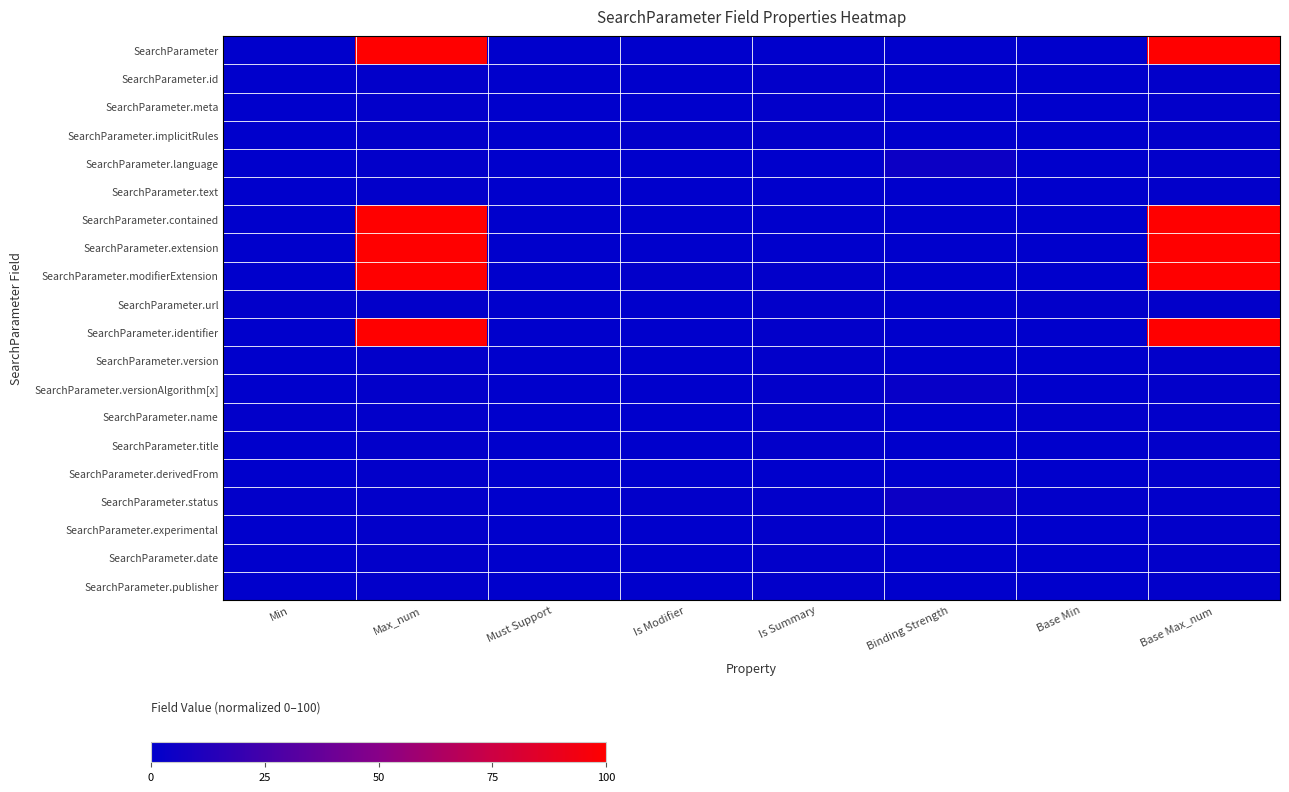

Reading right to left, list all the values displayed in this chart.

SearchParameter: Base Max_num=100.0	Base Min=0.0	Binding Strength=0.0	Is Summary=0.0	Is Modifier=0.0	Must Support=0.0	Max_num=100.0	Min=0.0
SearchParameter.id: Base Max_num=1.0	Base Min=0.0	Binding Strength=0.0	Is Summary=1.0	Is Modifier=0.0	Must Support=0.0	Max_num=1.0	Min=0.0
SearchParameter.meta: Base Max_num=1.0	Base Min=0.0	Binding Strength=0.0	Is Summary=1.0	Is Modifier=0.0	Must Support=0.0	Max_num=1.0	Min=0.0
SearchParameter.implicitRules: Base Max_num=1.0	Base Min=0.0	Binding Strength=0.0	Is Summary=1.0	Is Modifier=1.0	Must Support=0.0	Max_num=1.0	Min=0.0
SearchParameter.language: Base Max_num=1.0	Base Min=0.0	Binding Strength=5.1	Is Summary=0.0	Is Modifier=0.0	Must Support=0.0	Max_num=1.0	Min=0.0
SearchParameter.text: Base Max_num=1.0	Base Min=0.0	Binding Strength=0.0	Is Summary=0.0	Is Modifier=0.0	Must Support=0.0	Max_num=1.0	Min=0.0
SearchParameter.contained: Base Max_num=100.0	Base Min=0.0	Binding Strength=0.0	Is Summary=0.0	Is Modifier=0.0	Must Support=0.0	Max_num=100.0	Min=0.0
SearchParameter.extension: Base Max_num=100.0	Base Min=0.0	Binding Strength=0.0	Is Summary=0.0	Is Modifier=0.0	Must Support=0.0	Max_num=100.0	Min=0.0
SearchParameter.modifierExtension: Base Max_num=100.0	Base Min=0.0	Binding Strength=0.0	Is Summary=1.0	Is Modifier=1.0	Must Support=0.0	Max_num=100.0	Min=0.0
SearchParameter.url: Base Max_num=1.0	Base Min=1.0	Binding Strength=0.0	Is Summary=1.0	Is Modifier=0.0	Must Support=0.0	Max_num=1.0	Min=1.0
SearchParameter.identifier: Base Max_num=100.0	Base Min=0.0	Binding Strength=0.0	Is Summary=1.0	Is Modifier=0.0	Must Support=0.0	Max_num=100.0	Min=0.0
SearchParameter.version: Base Max_num=1.0	Base Min=0.0	Binding Strength=0.0	Is Summary=1.0	Is Modifier=0.0	Must Support=0.0	Max_num=1.0	Min=0.0
SearchParameter.versionAlgorithm[x]: Base Max_num=1.0	Base Min=0.0	Binding Strength=3.0	Is Summary=1.0	Is Modifier=0.0	Must Support=0.0	Max_num=1.0	Min=0.0
SearchParameter.name: Base Max_num=1.0	Base Min=1.0	Binding Strength=0.0	Is Summary=1.0	Is Modifier=0.0	Must Support=0.0	Max_num=1.0	Min=1.0
SearchParameter.title: Base Max_num=1.0	Base Min=0.0	Binding Strength=0.0	Is Summary=1.0	Is Modifier=0.0	Must Support=0.0	Max_num=1.0	Min=0.0
SearchParameter.derivedFrom: Base Max_num=1.0	Base Min=0.0	Binding Strength=0.0	Is Summary=0.0	Is Modifier=0.0	Must Support=0.0	Max_num=1.0	Min=0.0
SearchParameter.status: Base Max_num=1.0	Base Min=1.0	Binding Strength=5.1	Is Summary=1.0	Is Modifier=1.0	Must Support=0.0	Max_num=1.0	Min=1.0
SearchParameter.experimental: Base Max_num=1.0	Base Min=0.0	Binding Strength=0.0	Is Summary=1.0	Is Modifier=0.0	Must Support=0.0	Max_num=1.0	Min=0.0
SearchParameter.date: Base Max_num=1.0	Base Min=0.0	Binding Strength=0.0	Is Summary=1.0	Is Modifier=0.0	Must Support=0.0	Max_num=1.0	Min=0.0
SearchParameter.publisher: Base Max_num=1.0	Base Min=0.0	Binding Strength=0.0	Is Summary=1.0	Is Modifier=0.0	Must Support=0.0	Max_num=1.0	Min=0.0